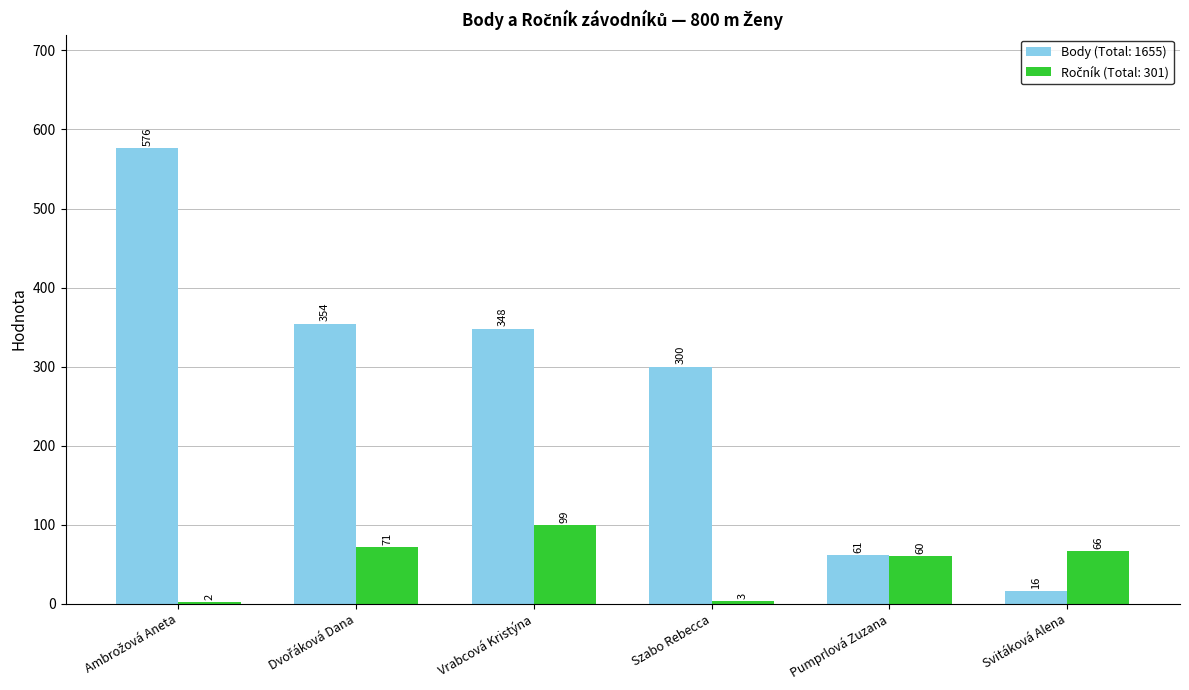

How many groups of bars are there?

6